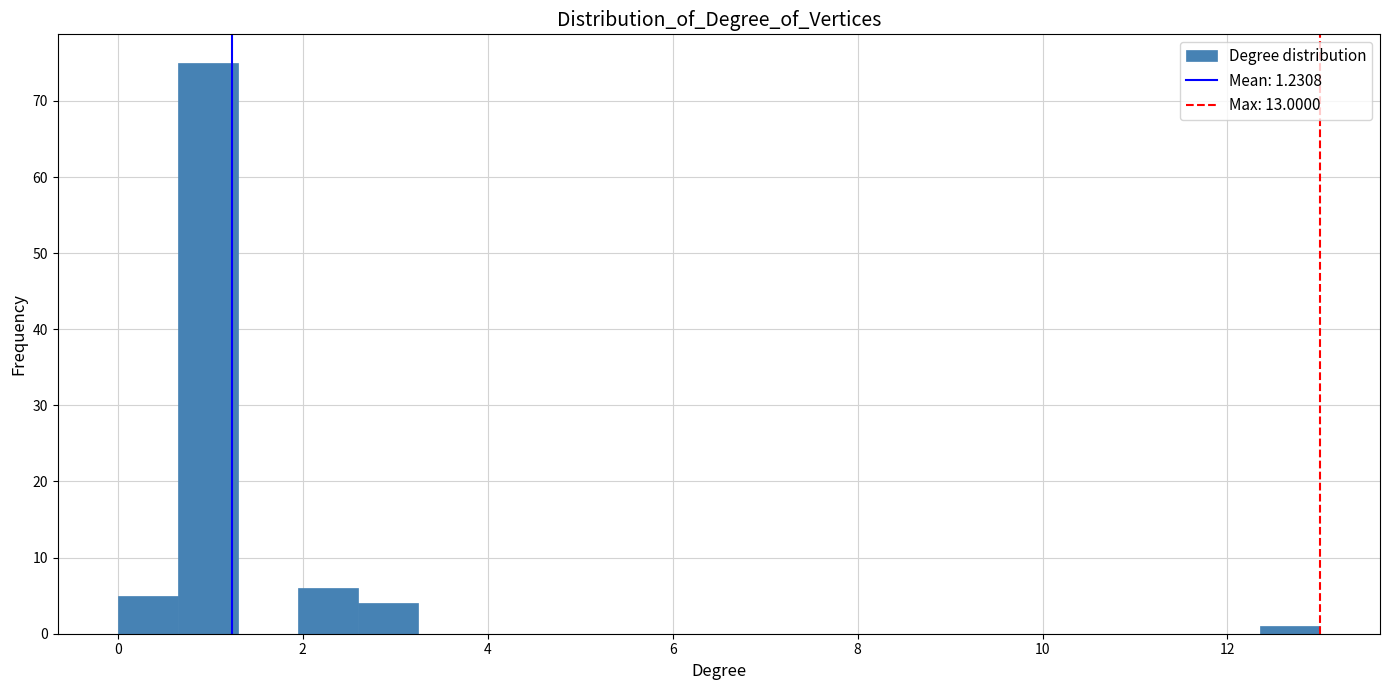

Around what value on the x-axis is the tallest bar? Give the approximate position of its centre, as read against the axis.

1.0